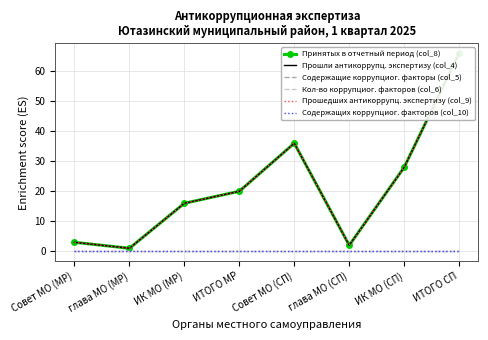

Reading left to right, list all the values displayed in this chart.

Принятых в отчетный период (col_8): Совет МО (МР)=3	глава МО (МР)=1	ИК МО (МР)=16	ИТОГО МР=20	Совет МО (СП)=36	глава МО (СП)=2	ИК МО (СП)=28	ИТОГО СП=66
Прошли антикоррупц. экспертизу (col_4): Совет МО (МР)=3	глава МО (МР)=1	ИК МО (МР)=16	ИТОГО МР=20	Совет МО (СП)=36	глава МО (СП)=2	ИК МО (СП)=28	ИТОГО СП=66
Содержащие коррупциог. факторы (col_5): Совет МО (МР)=0	глава МО (МР)=0	ИК МО (МР)=0	ИТОГО МР=0	Совет МО (СП)=0	глава МО (СП)=0	ИК МО (СП)=0	ИТОГО СП=0
Кол-во коррупциог. факторов (col_6): Совет МО (МР)=0	глава МО (МР)=0	ИК МО (МР)=0	ИТОГО МР=0	Совет МО (СП)=0	глава МО (СП)=0	ИК МО (СП)=0	ИТОГО СП=0
Прошедших антикоррупц. экспертизу (col_9): Совет МО (МР)=3	глава МО (МР)=1	ИК МО (МР)=16	ИТОГО МР=20	Совет МО (СП)=36	глава МО (СП)=2	ИК МО (СП)=28	ИТОГО СП=66
Содержащих коррупциог. факторов (col_10): Совет МО (МР)=0	глава МО (МР)=0	ИК МО (МР)=0	ИТОГО МР=0	Совет МО (СП)=0	глава МО (СП)=0	ИК МО (СП)=0	ИТОГО СП=0